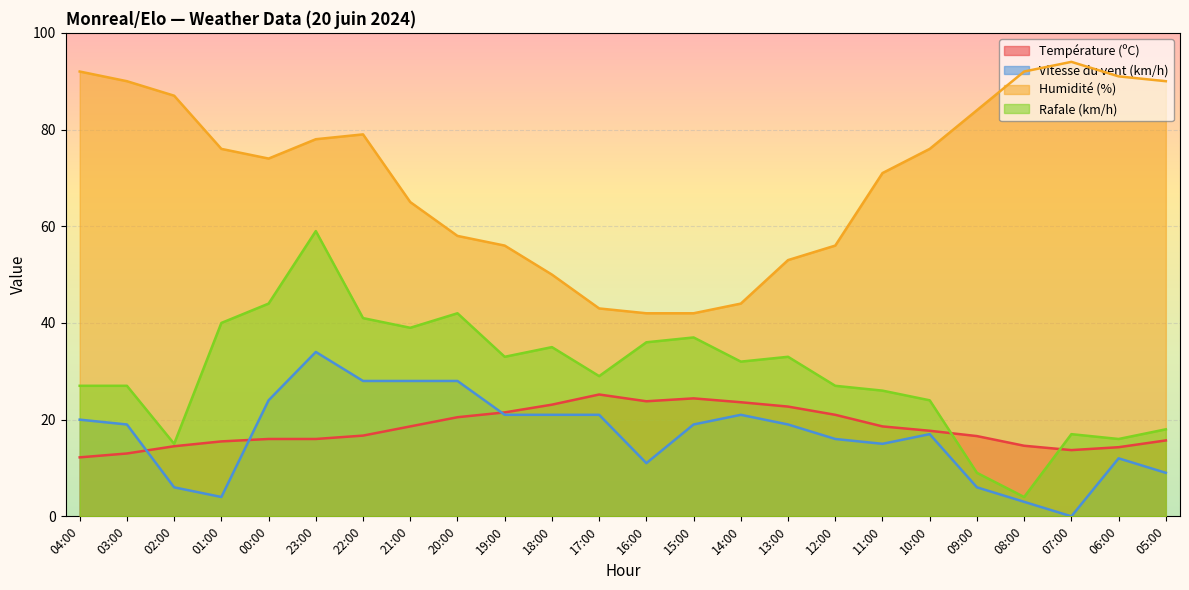

How many values in the Rafale (km/h) series exceed 32?

11